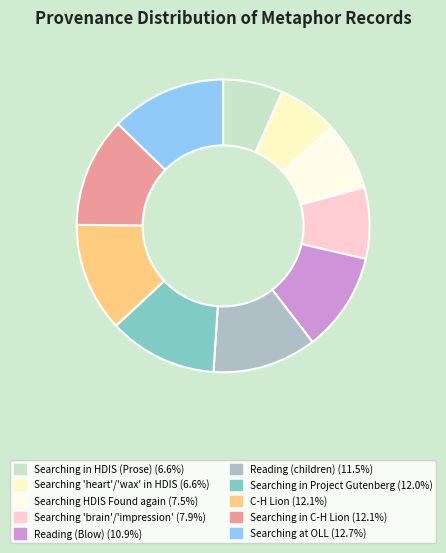

To the nearest percent, what is the average slice percentage?

10%